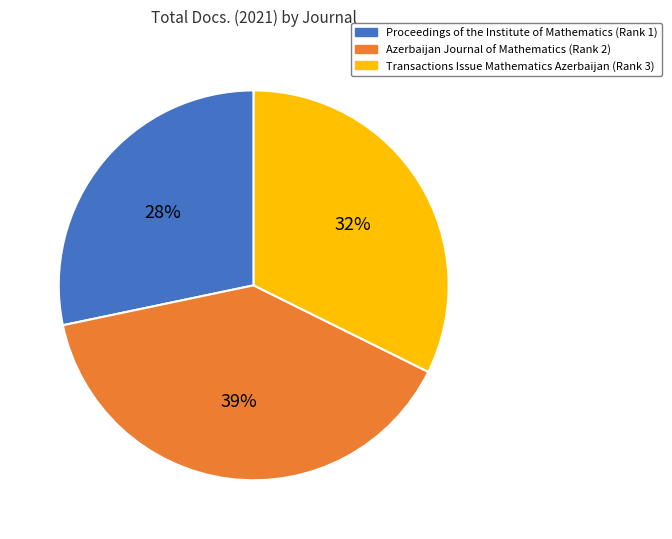

How many segments does this pie chart have?

3